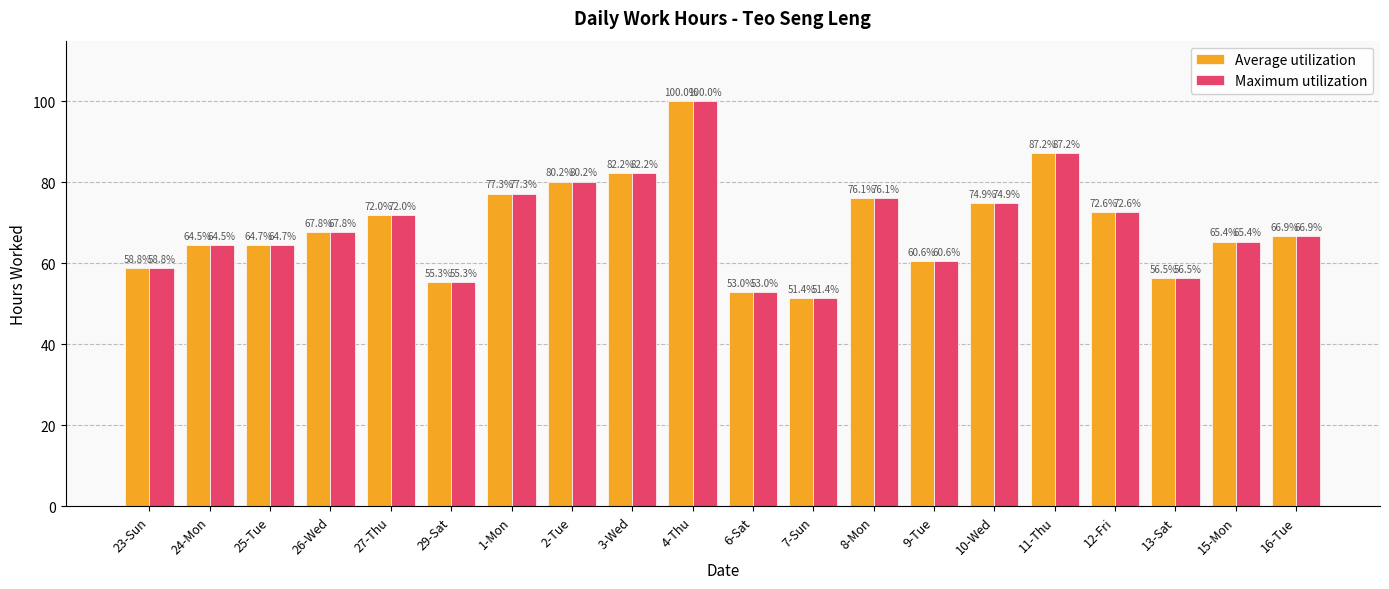

What is the difference between the maximum and minimum values in the Maximum utilization series?

48.6